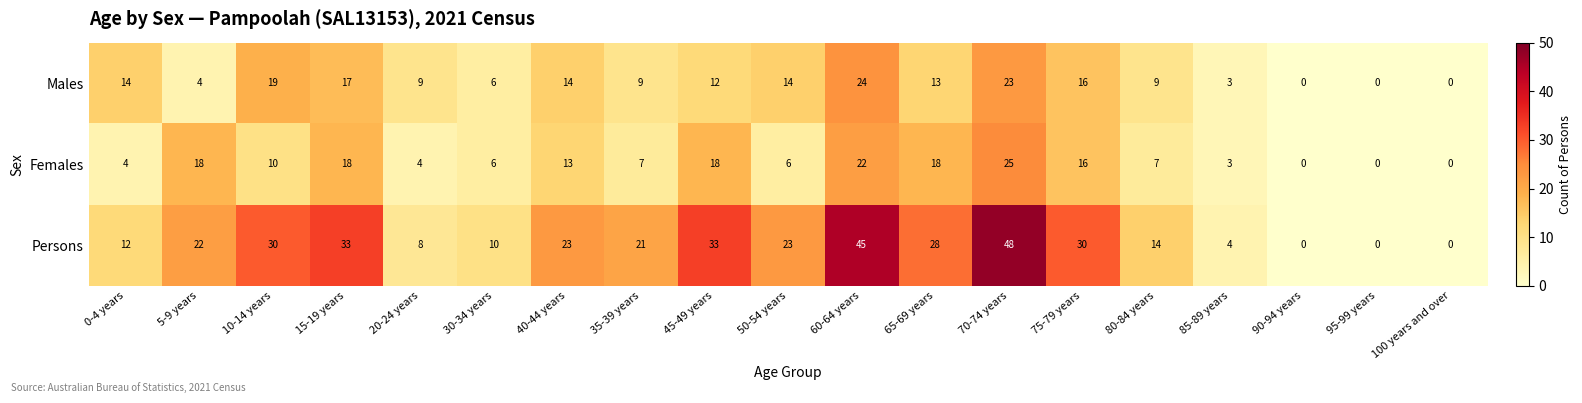

Where does the Females series first go above 7?

5-9 years